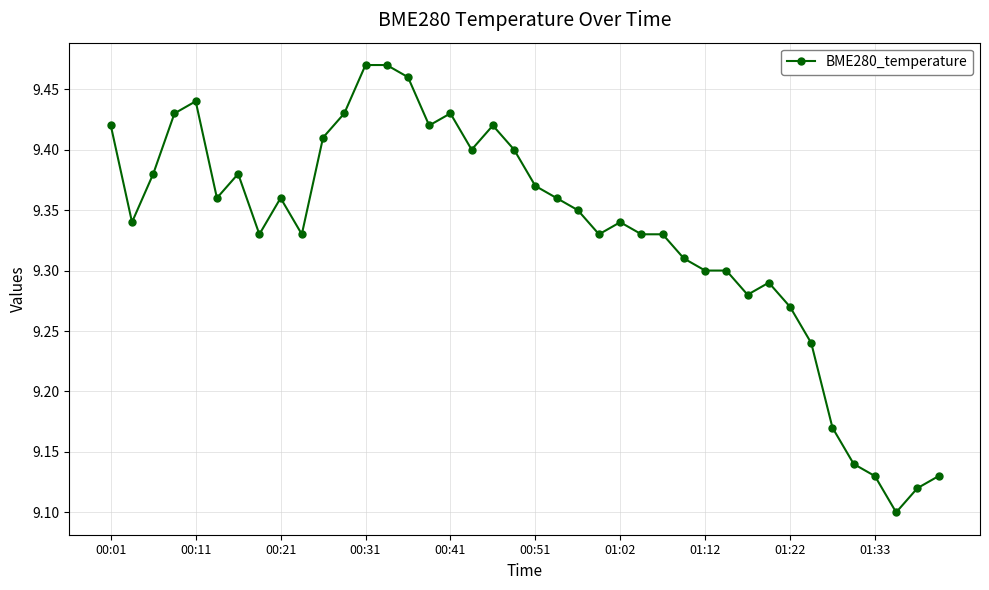

What is the sum of all values?

373.3